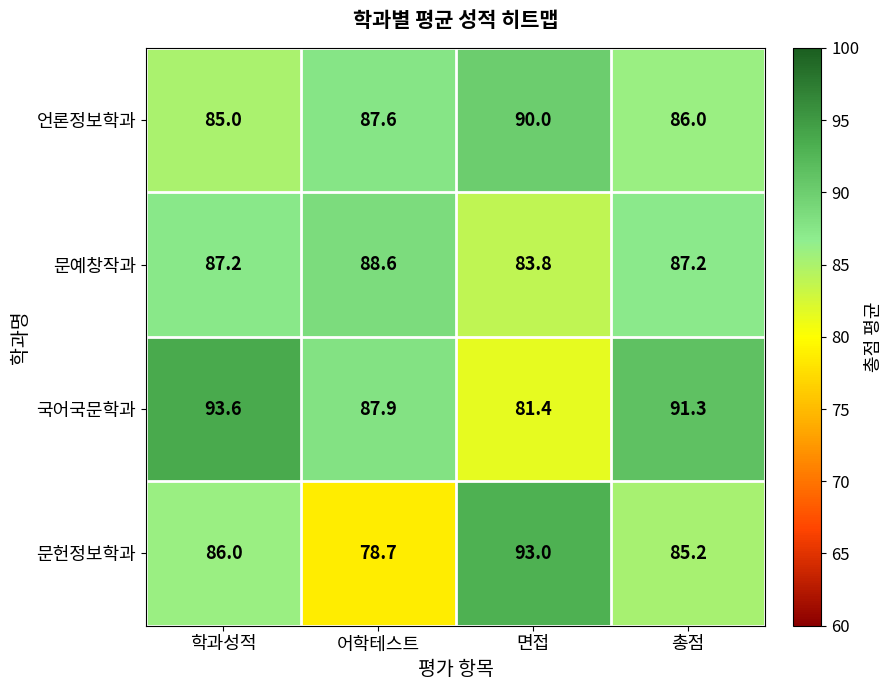

How many values in the 국어국문학과 series are below 91?

2